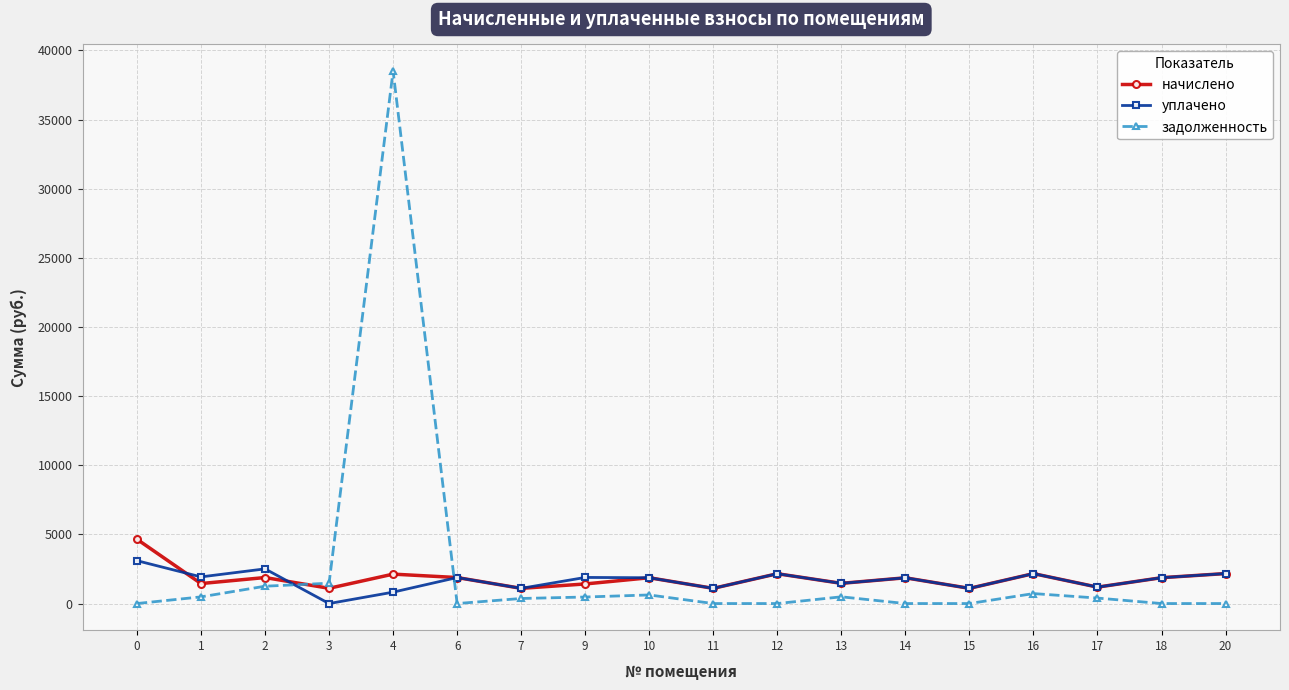

How many data points in начислено are less than 1865?

9